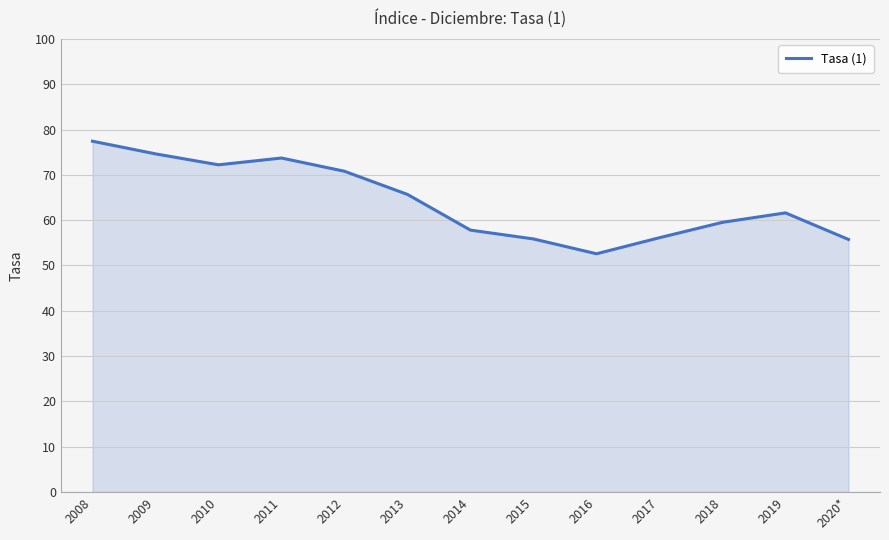

What is the approximate value at 2020*?

55.7